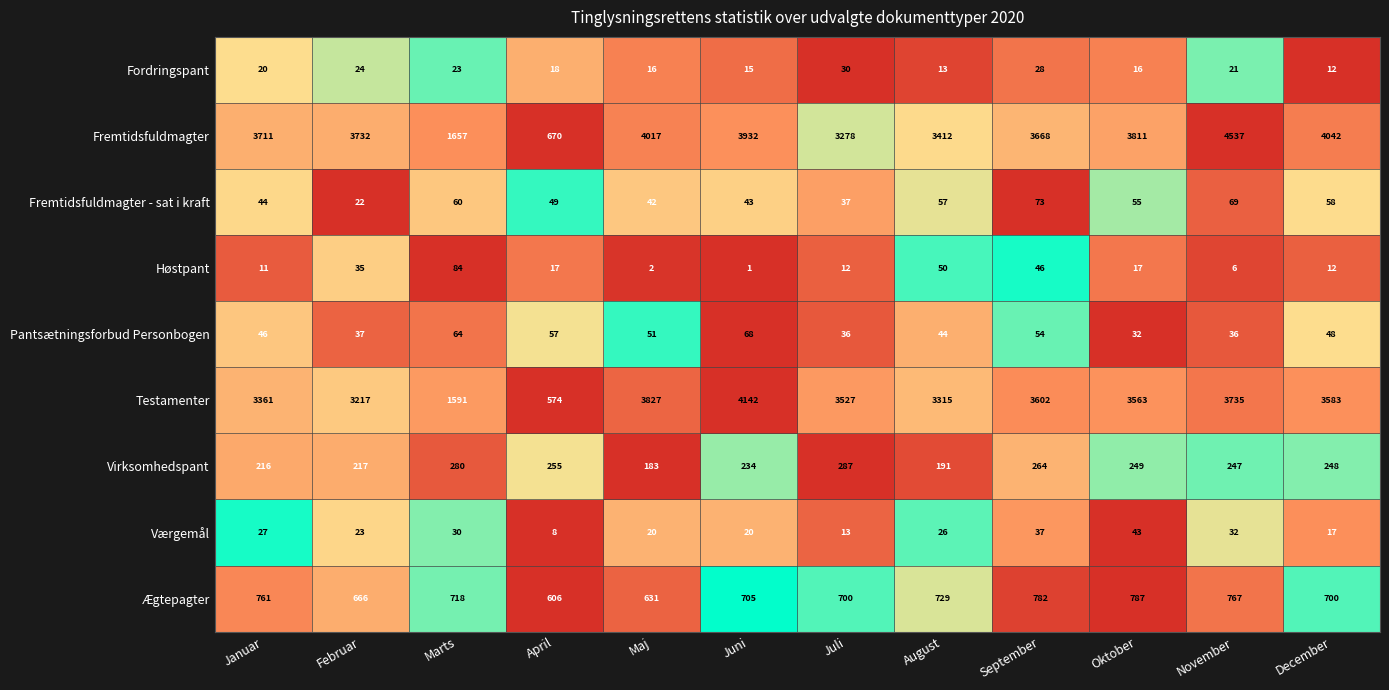

What is the spread (max minus min) of values at Januar?

3700